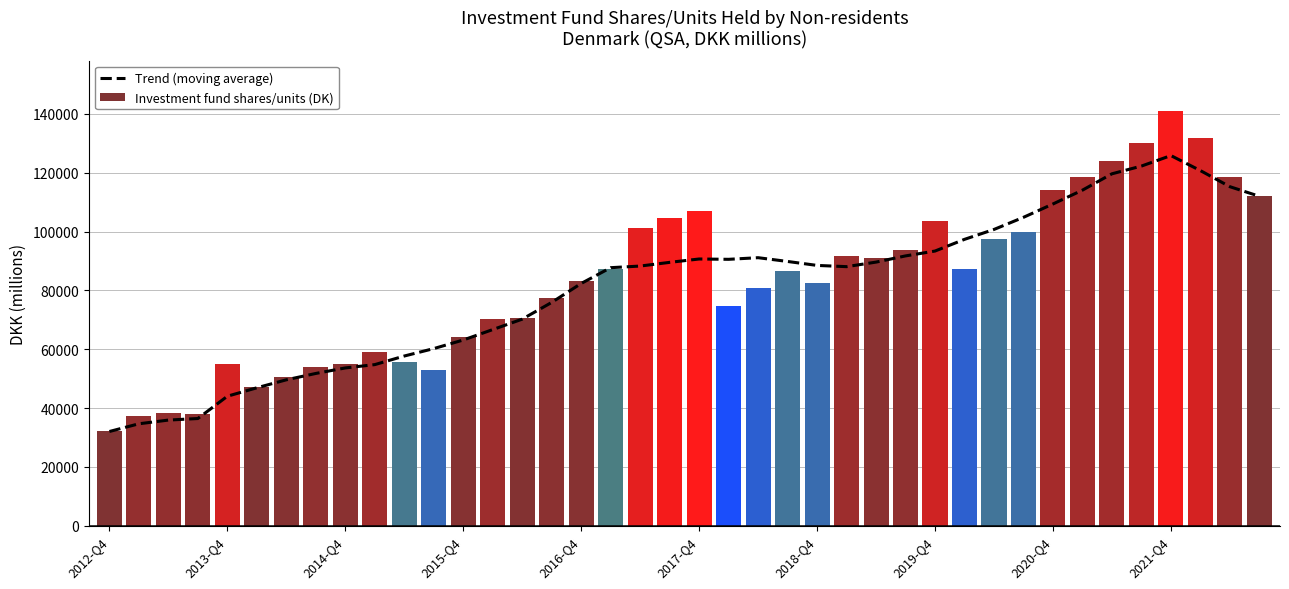

What is the difference between the maximum and minimum values in the Investment fund shares/units (DK) series?

109133